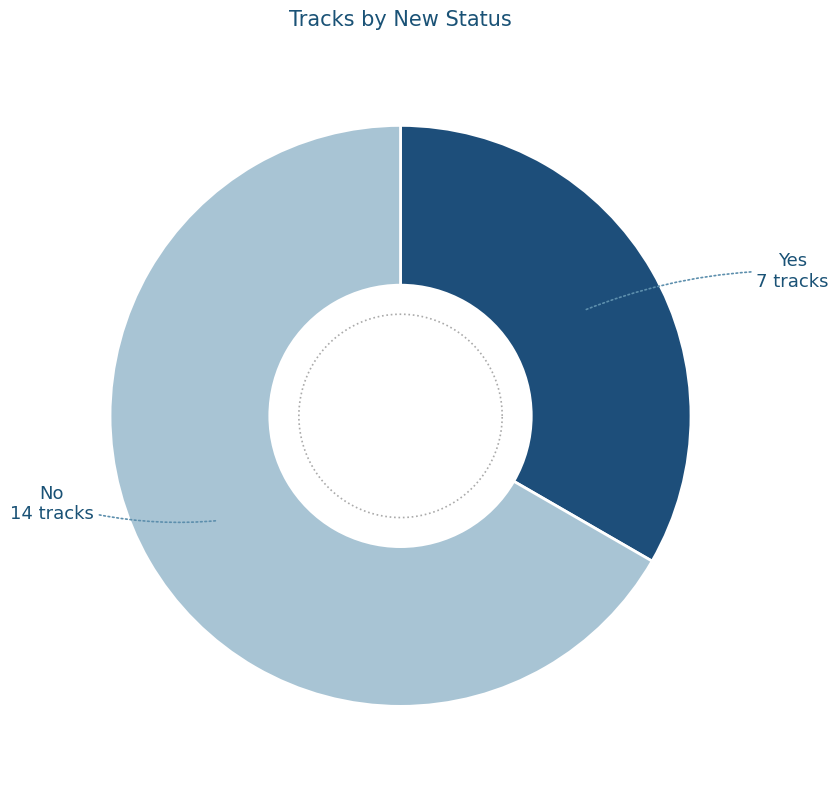

The Yes slice represents 33% of the pie. True or false?

True